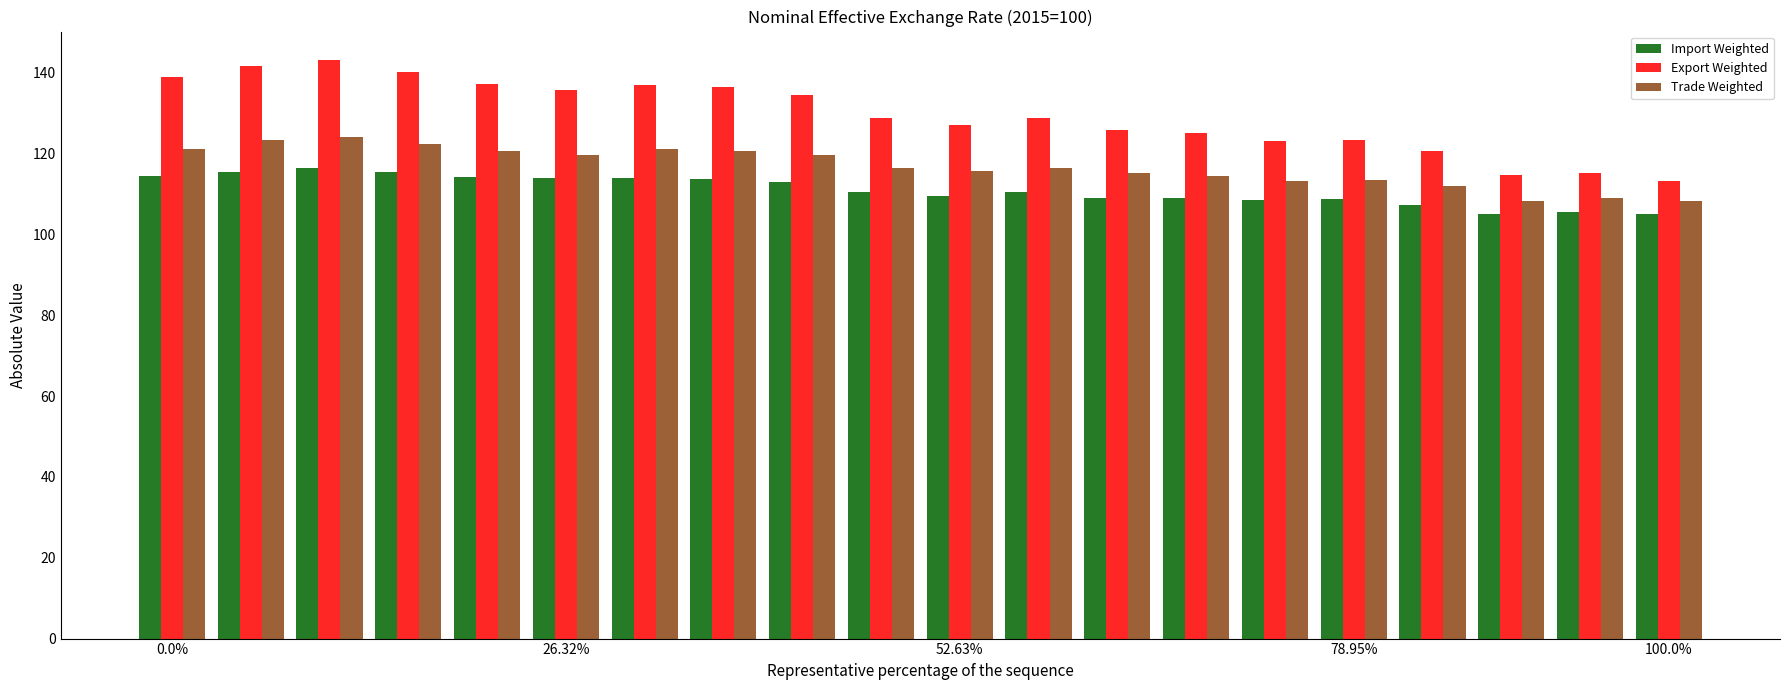

What is the difference between the second highest and minimum values in the Export Weighted series?

28.4